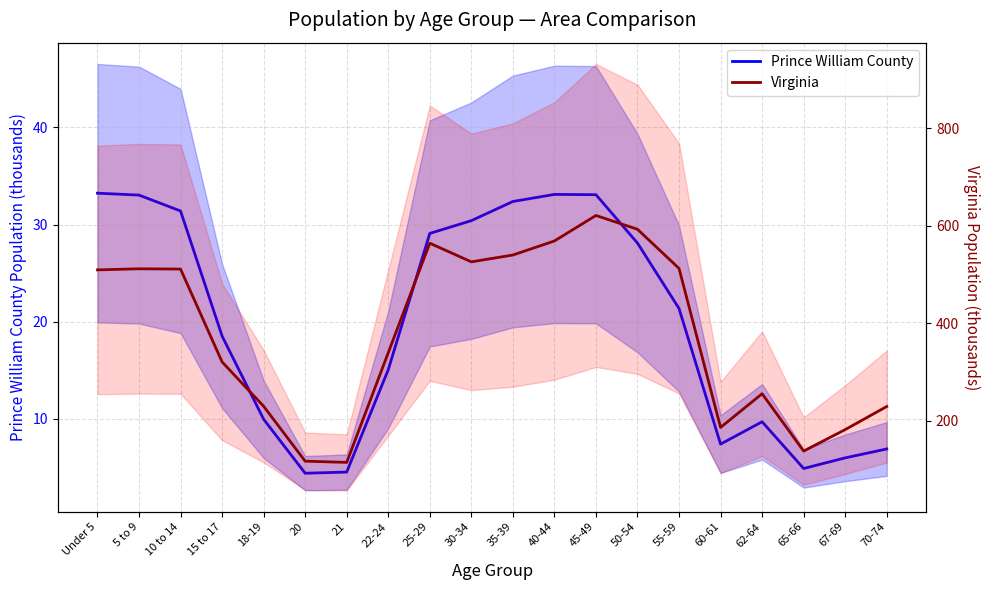

List the series in order of their overall mean, highest first.

Virginia, Prince William County